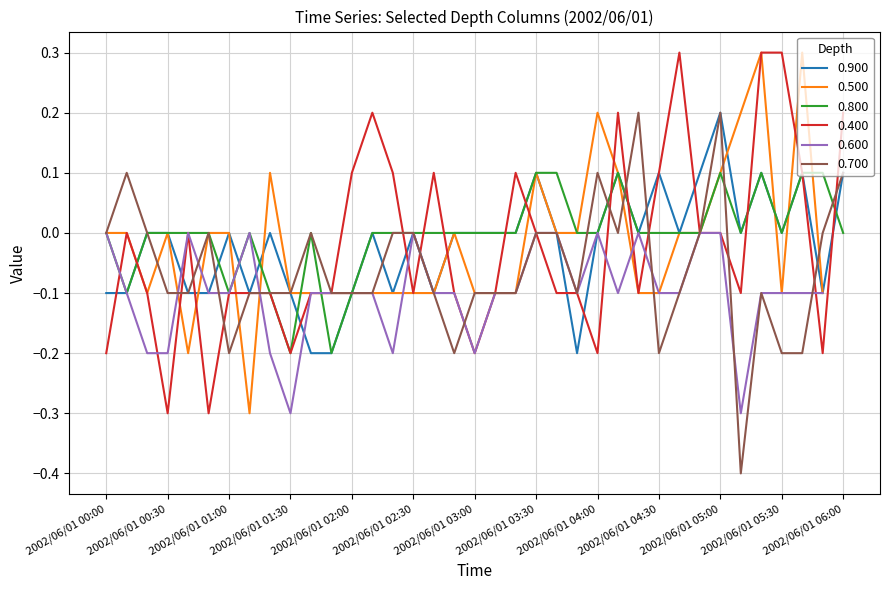

What position from the right is 2002/06/01 00:20?

35